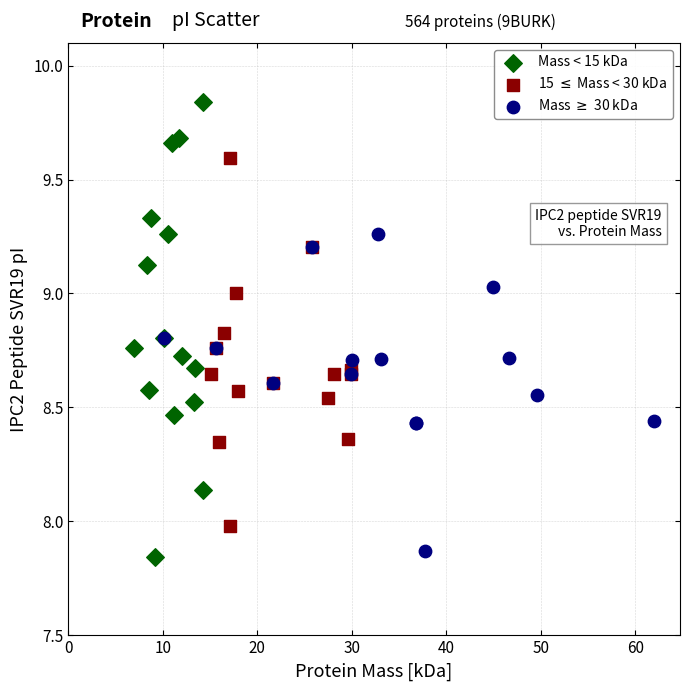

What are all the series names shown in the legend?

Mass < 15 kDa, 15 $\leq$ Mass < 30 kDa, Mass $\geq$ 30 kDa